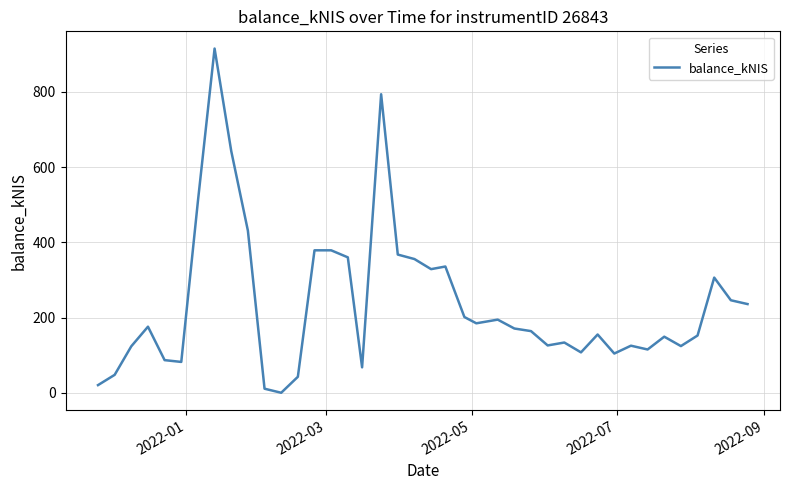

What is the difference between the maximum and minimum values?

915.0